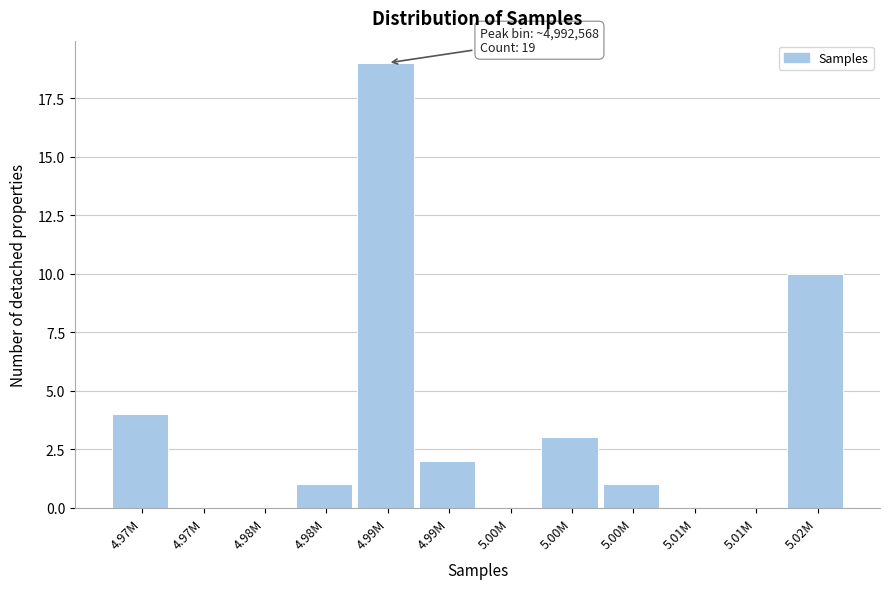

Count the number of categories in the chart.

12